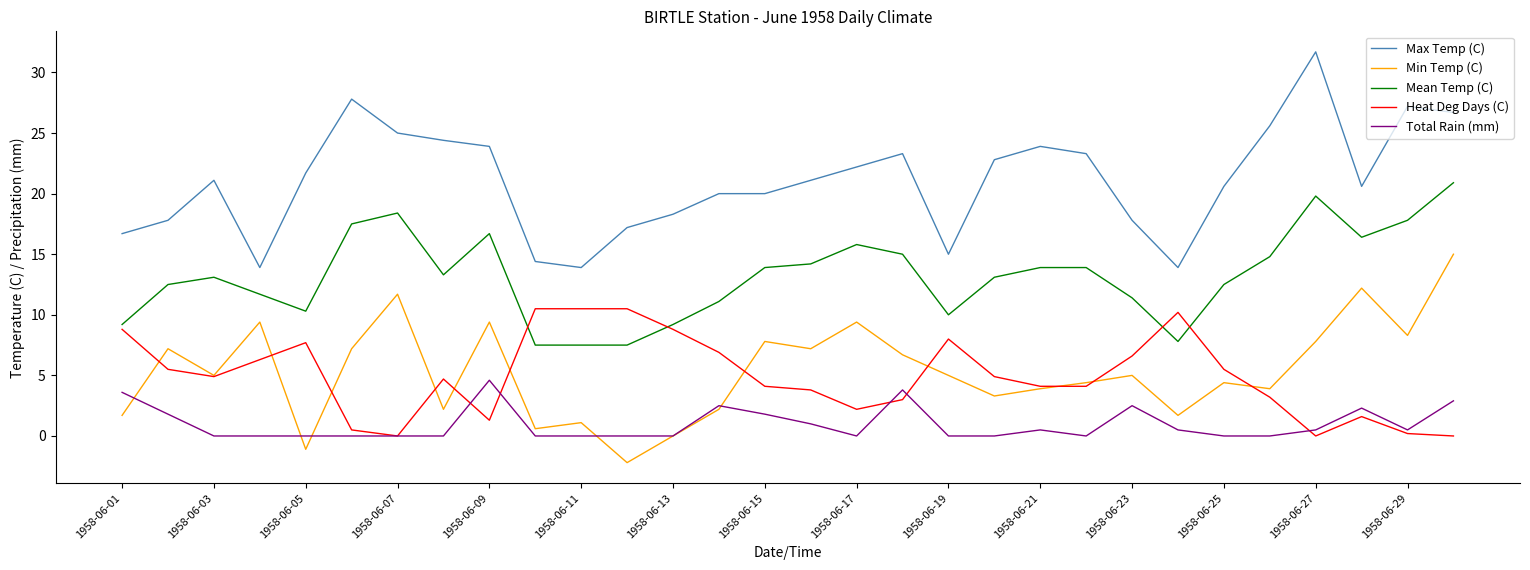

Rank the series by their maximum value, from lowest to highest.

Total Rain (mm), Heat Deg Days (C), Min Temp (C), Mean Temp (C), Max Temp (C)